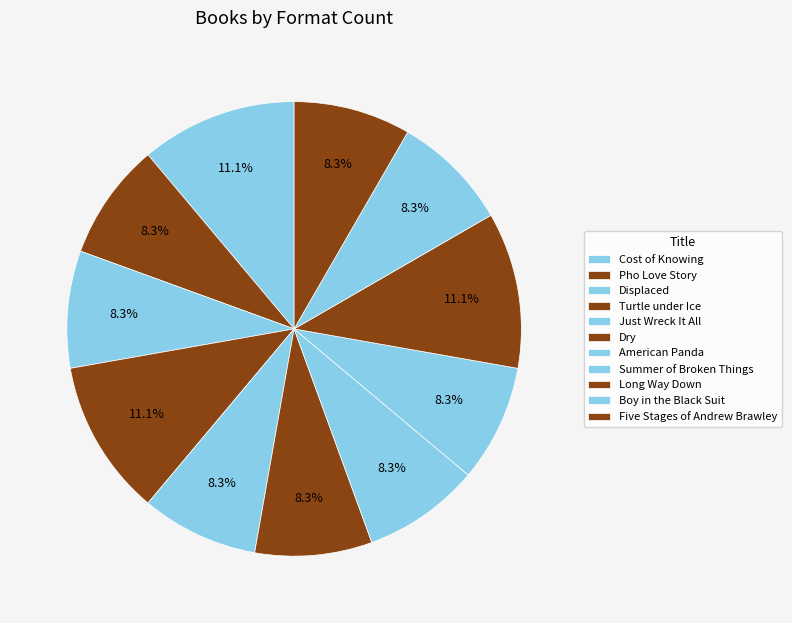

True or false: Pho Love Story accounts for 8% of the total.

True